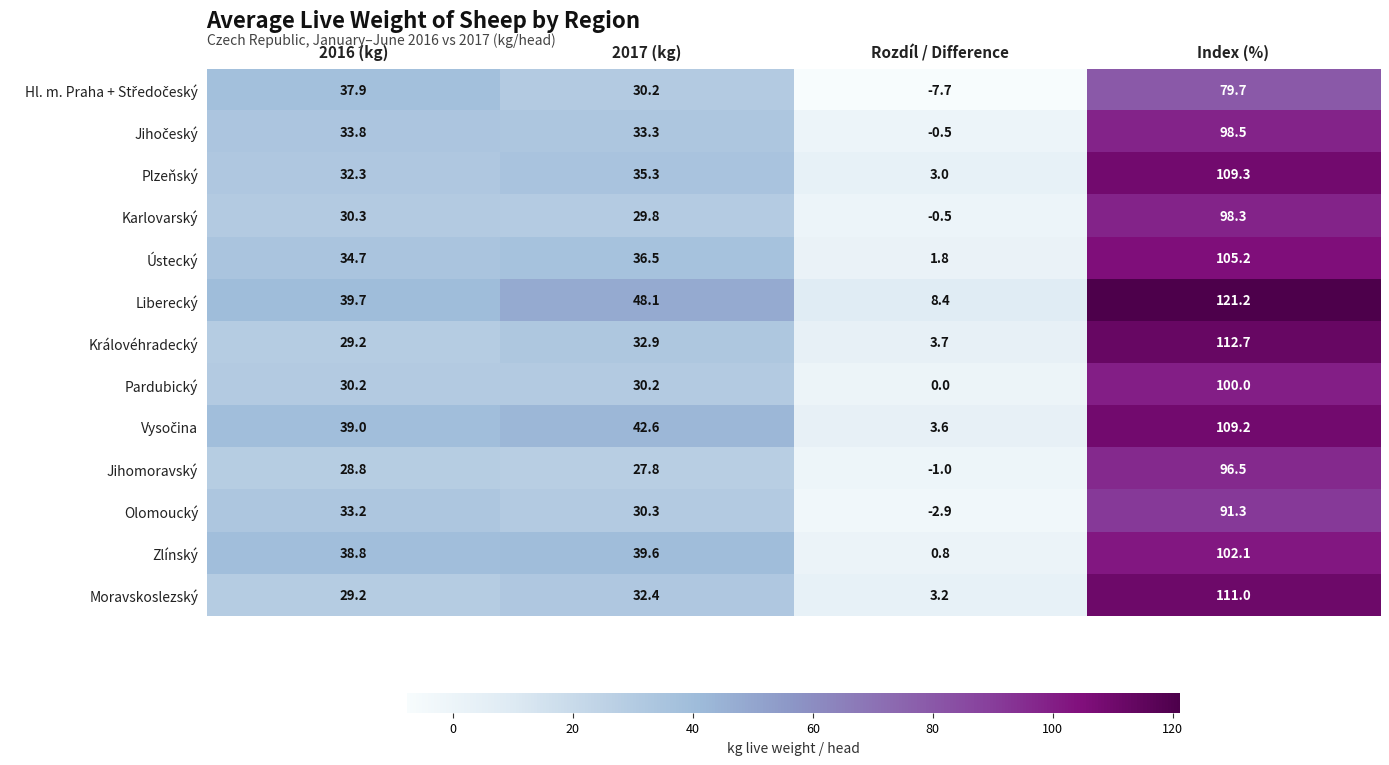

What is the sum of the Zlínský values at 2016 (kg) and Rozdíl / Difference?

39.6